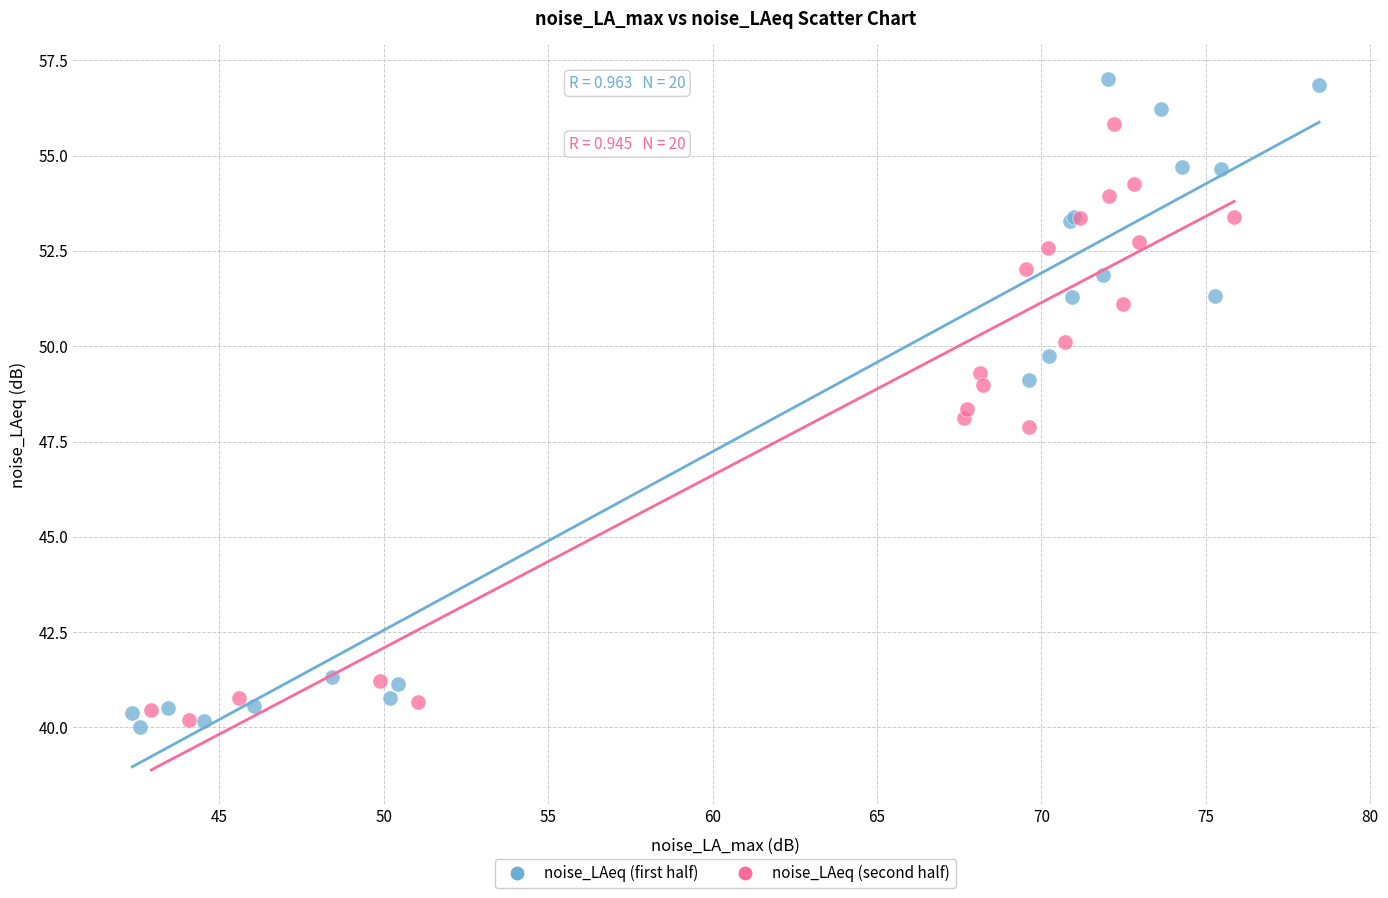

Which series reaches the maximum Y coordinate?

noise_LAeq (first half)